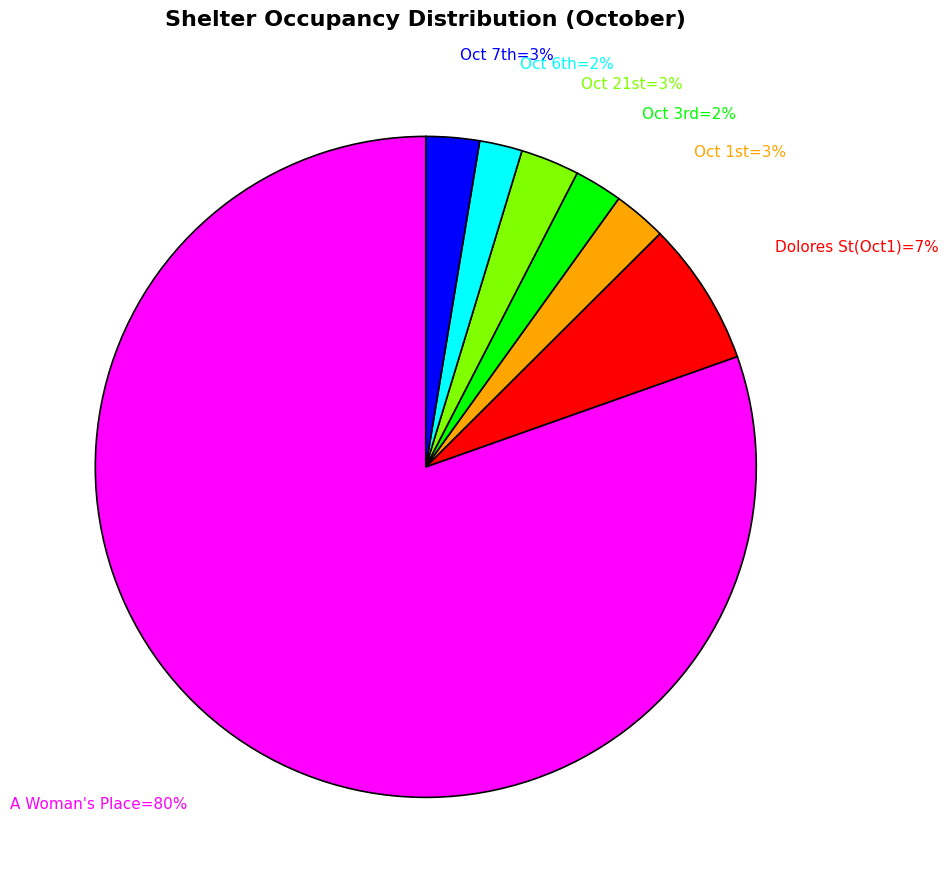

To the nearest percent, what is the difference between the largest and smallest slice percentages?

78%